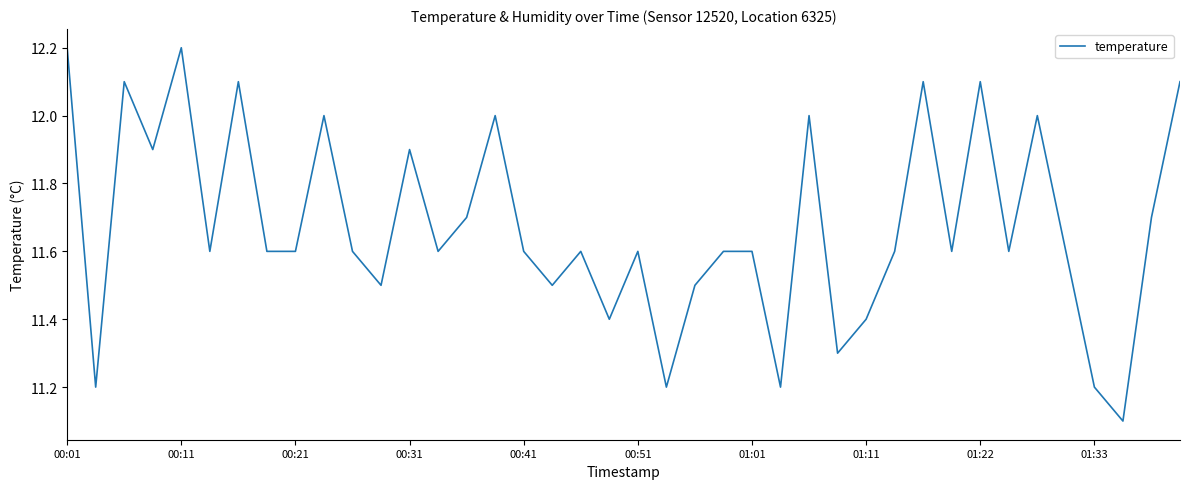

What is the maximum value shown in the chart?

12.2